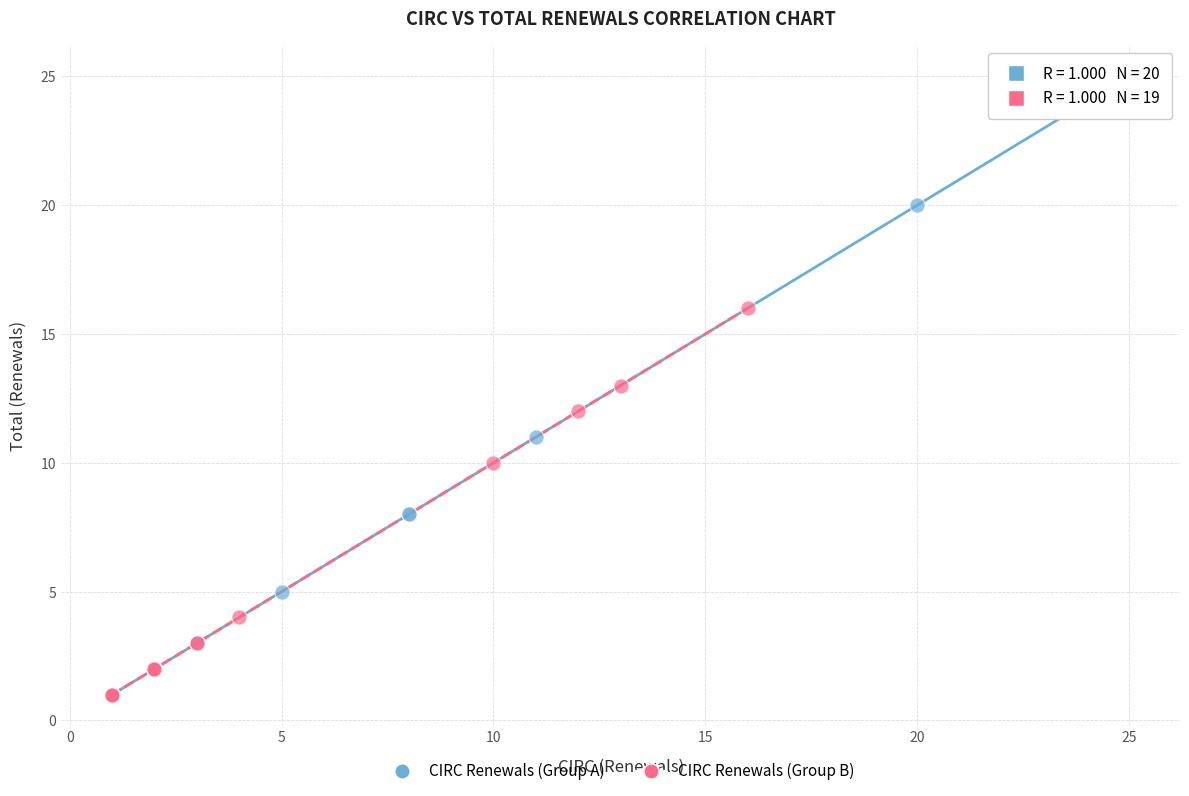

Which series has the largest Y range (max minus min)?

CIRC Renewals (Group A)